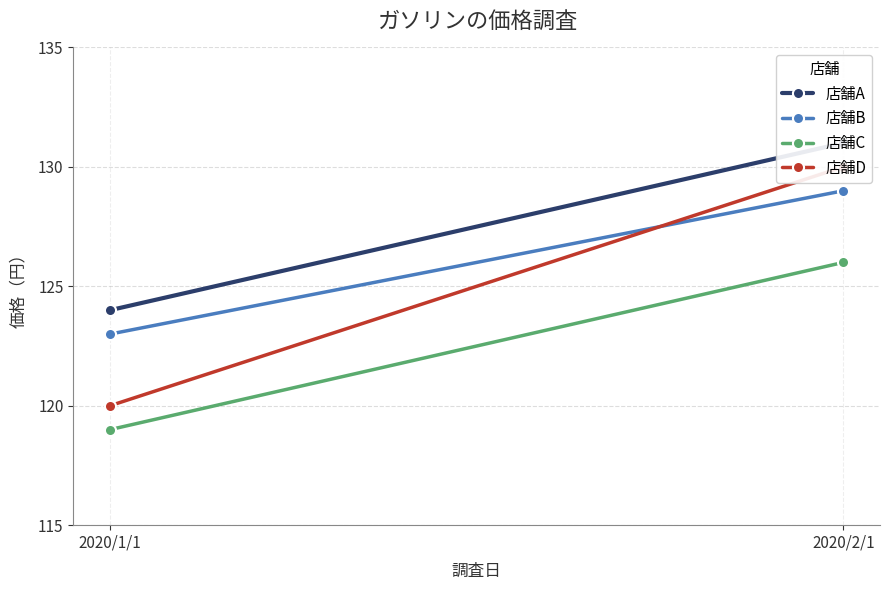

Which series has the largest total across all categories?

店舗A